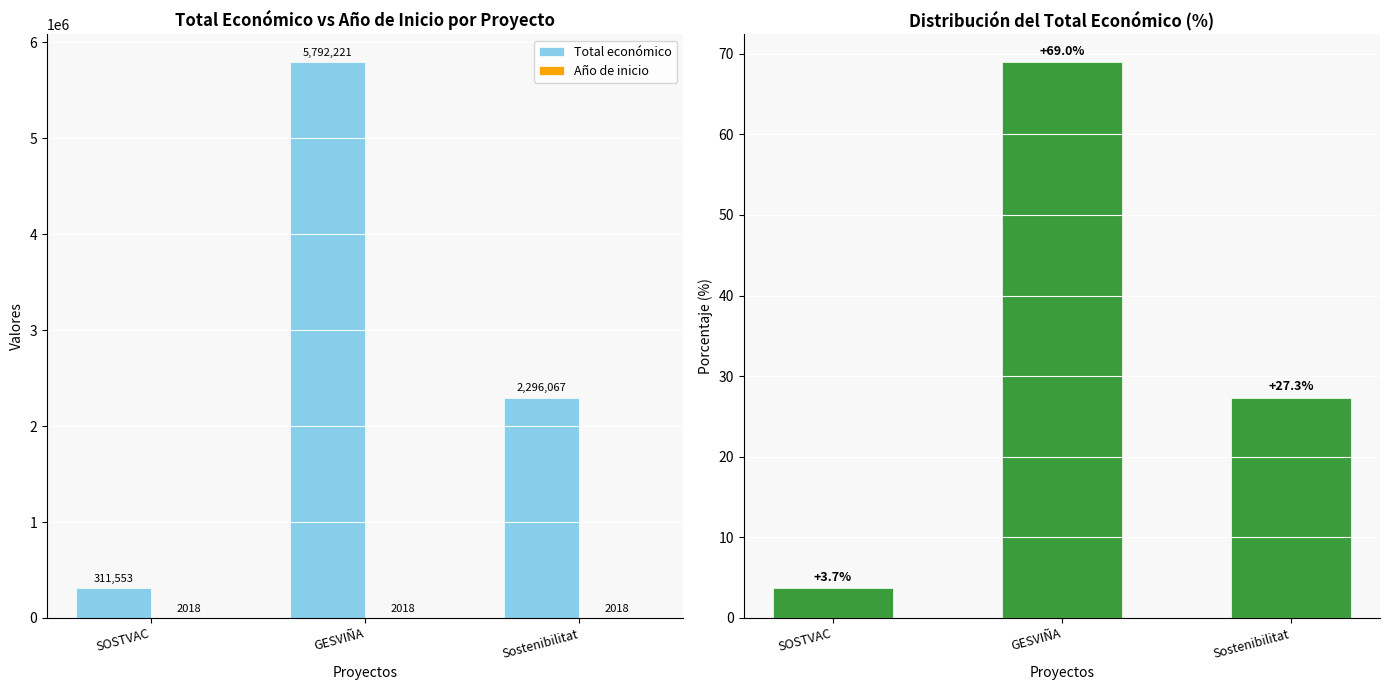

What is the difference between the highest and lowest values at Sostenibilitat?

2296039.7